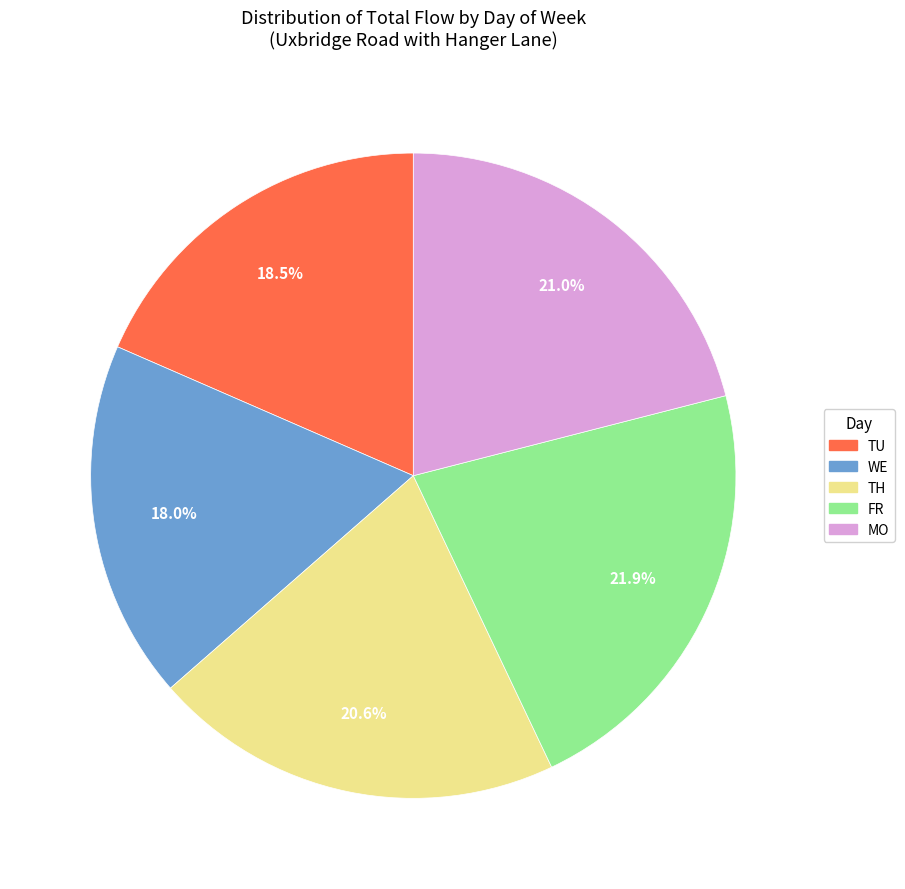

How many segments does this pie chart have?

5